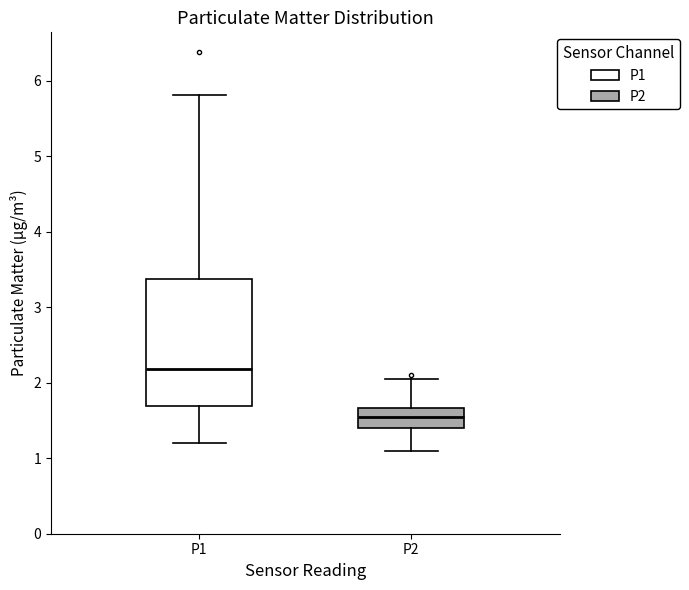

Reading left to right, transcribe this box plot: for each box, give where its median line is, the range the box spans, and where its two whiskers end, as read against the y-axis. The values are not printed on the chart, so give them approximately, as read against the axis.

P1: median 2.2, box 1.7 to 3.4, whiskers 1.2 to 5.8
P2: median 1.6, box 1.4 to 1.7, whiskers 1.1 to 2.1